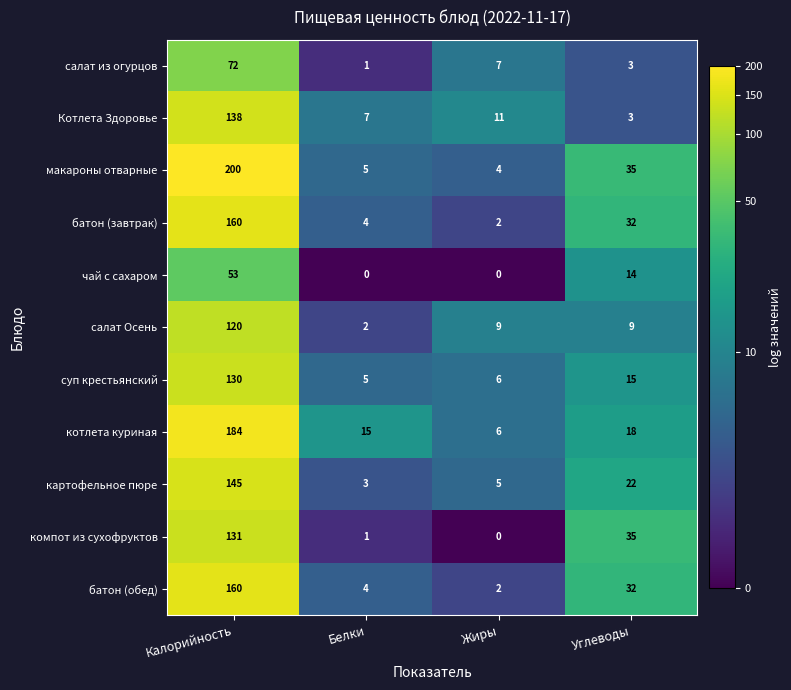

Which series has the largest total across all categories?

макароны отварные